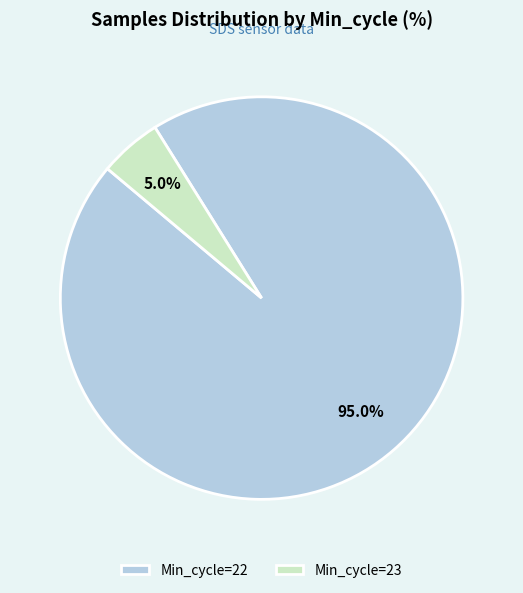

Combined, what portion of the pie is Min_cycle=23 and Min_cycle=22?

100.0%